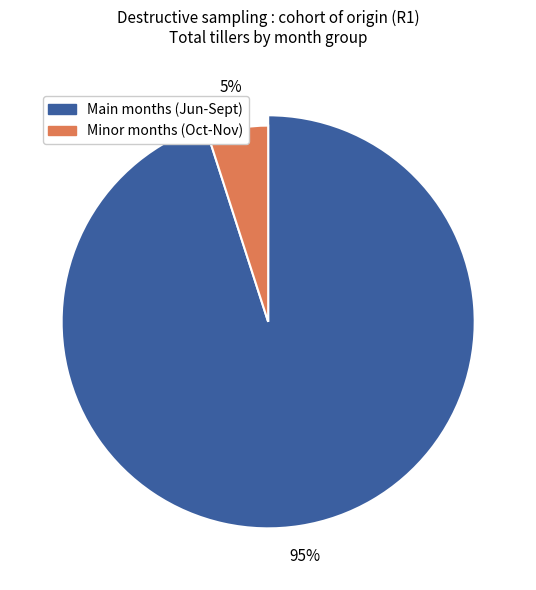

To the nearest percent, what is the combined percentage of Jun and Jul?

51%